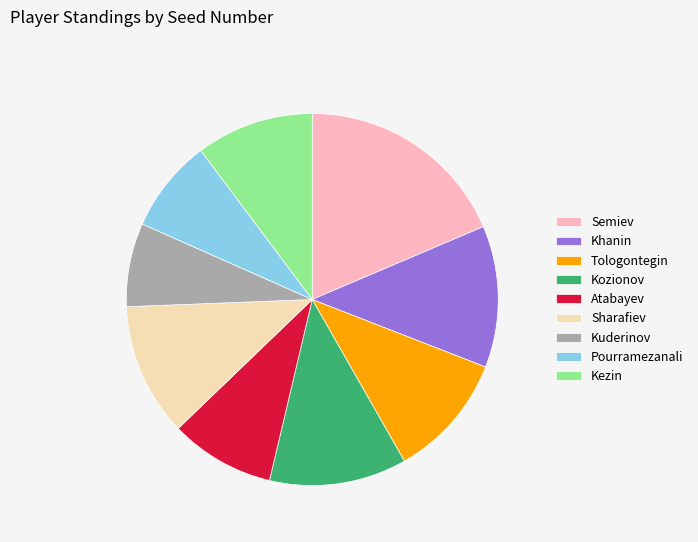

What is the smallest slice in the pie chart?

Kuderinov